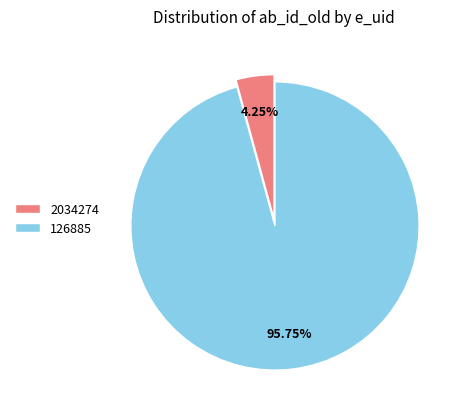

Does 126885 account for over 50% of the chart?

Yes